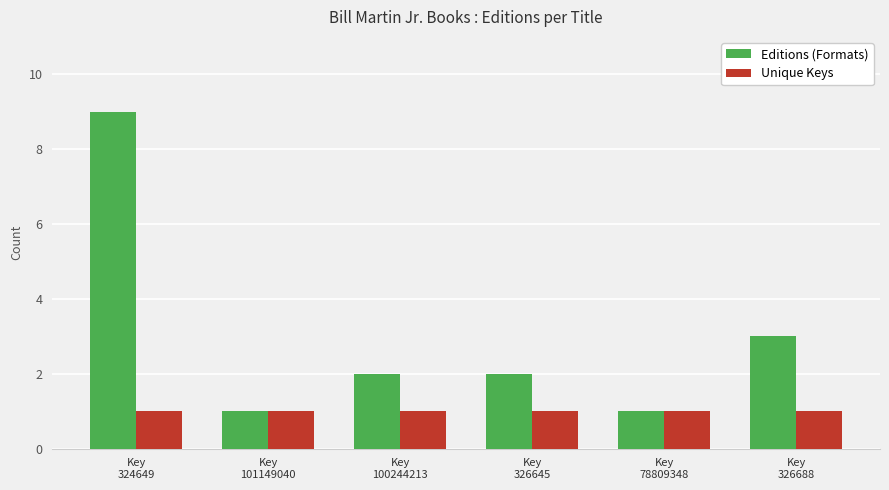

What are all the series names shown in the legend?

Editions (Formats), Unique Keys